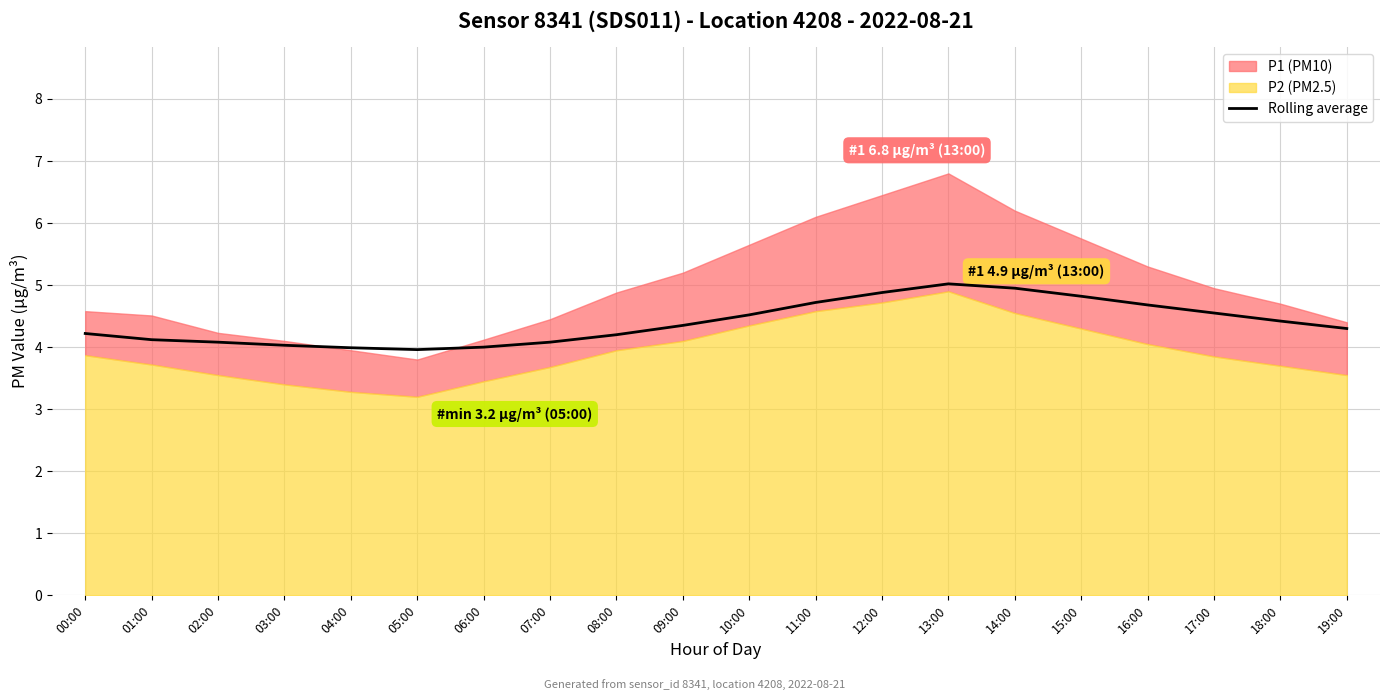

Which label corresponds to the smallest value in the chart?

05:00